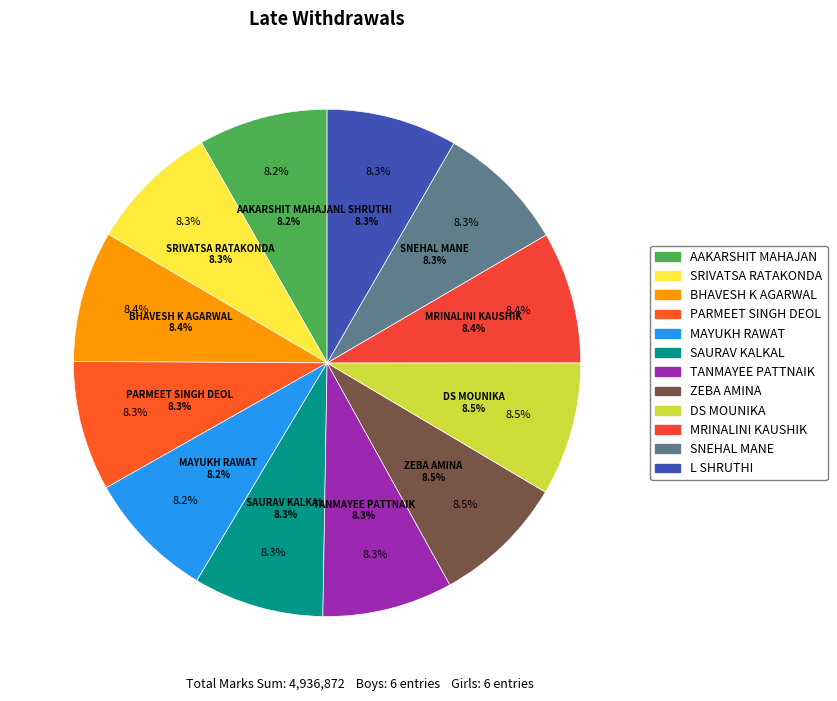

To the nearest percent, what is the combined percentage of SAURAV KALKAL and ZEBA AMINA?

17%